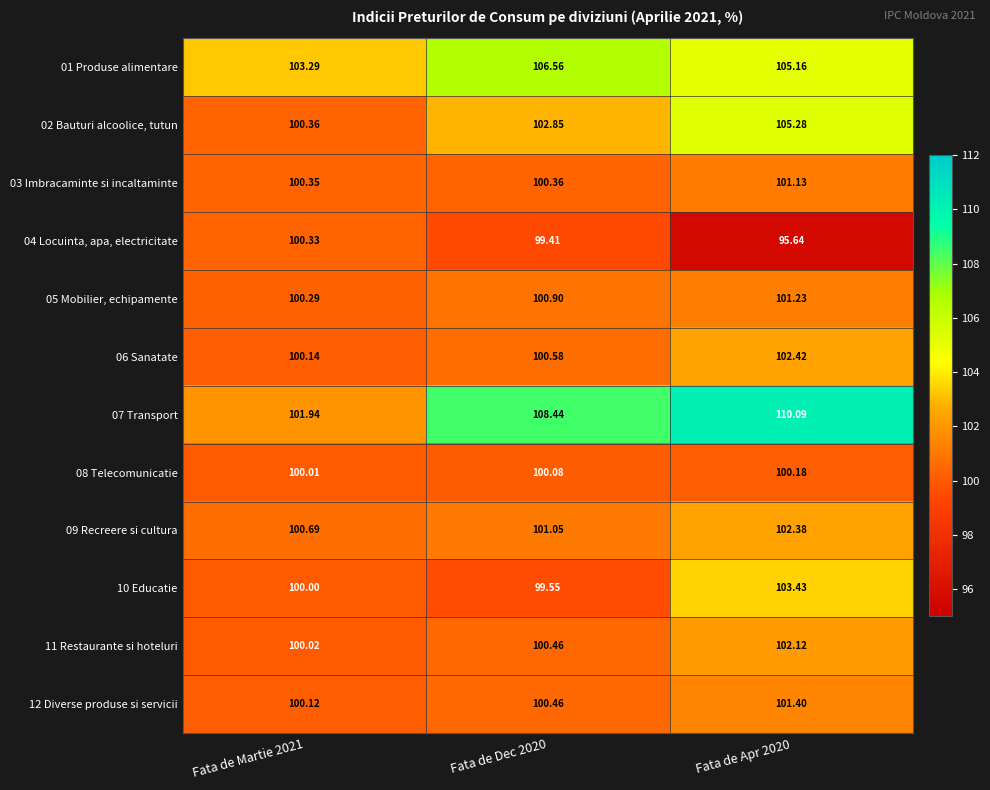

What is the difference between the highest and lowest values at Fata de Martie 2021?

3.3